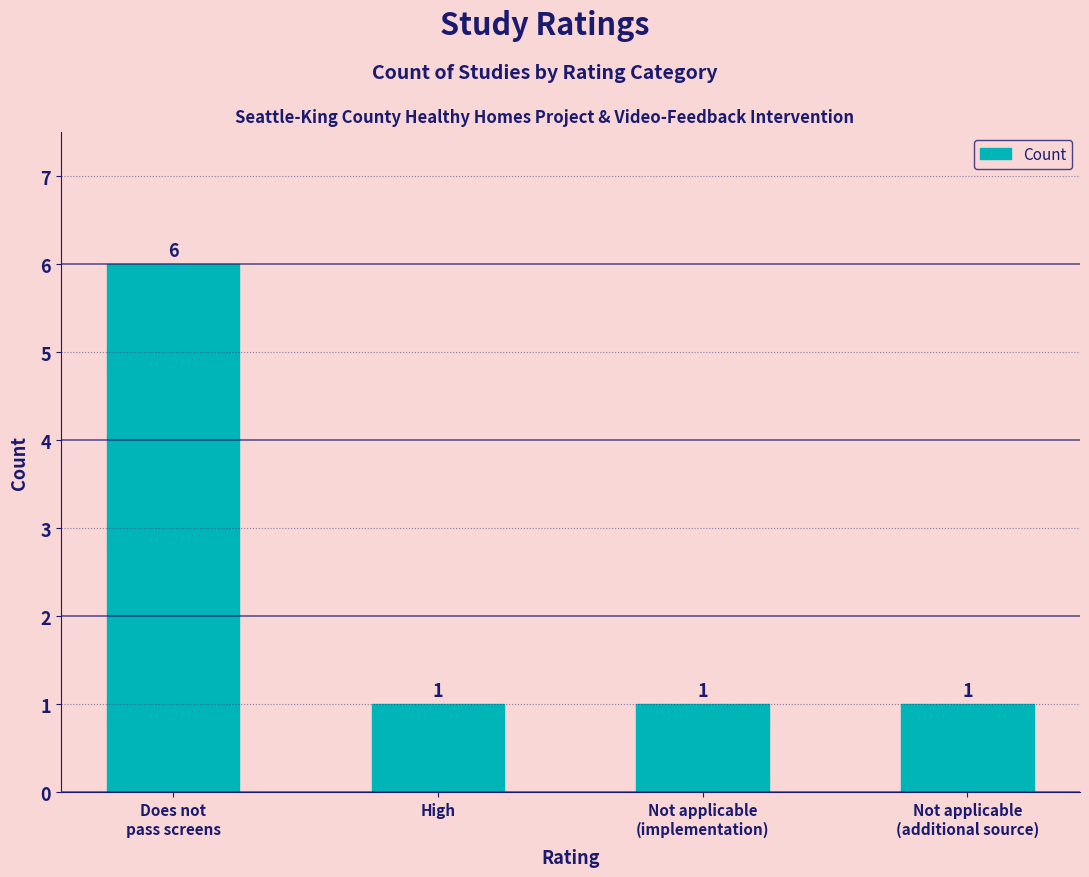

Count the values in the range 1 to 6.

4